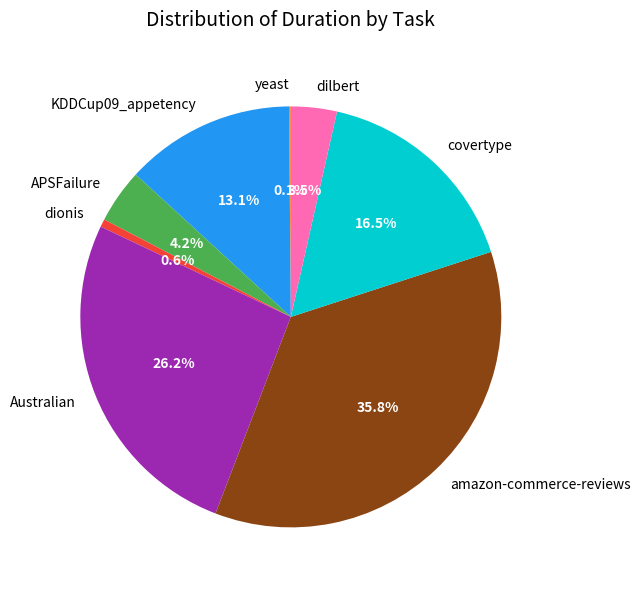

Which slice is the largest?

amazon-commerce-reviews